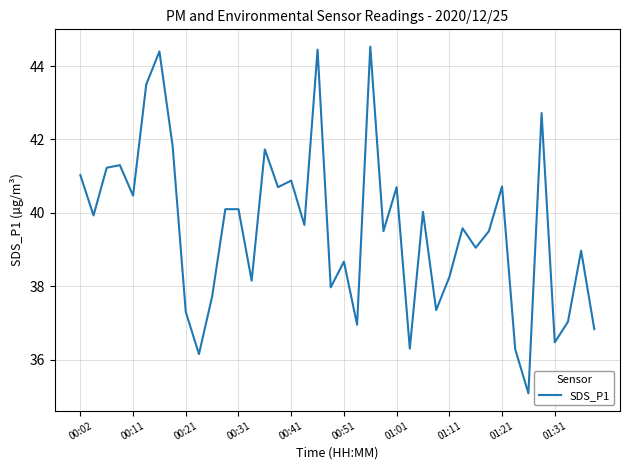

What is the greatest value displayed?

44.5